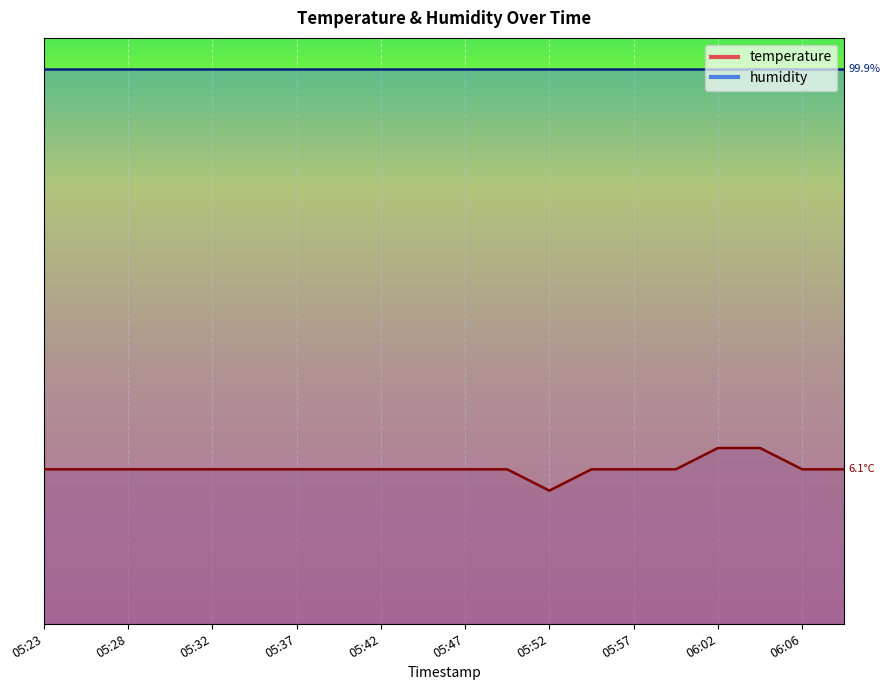

Is this an area chart (filled region under the line)?

No